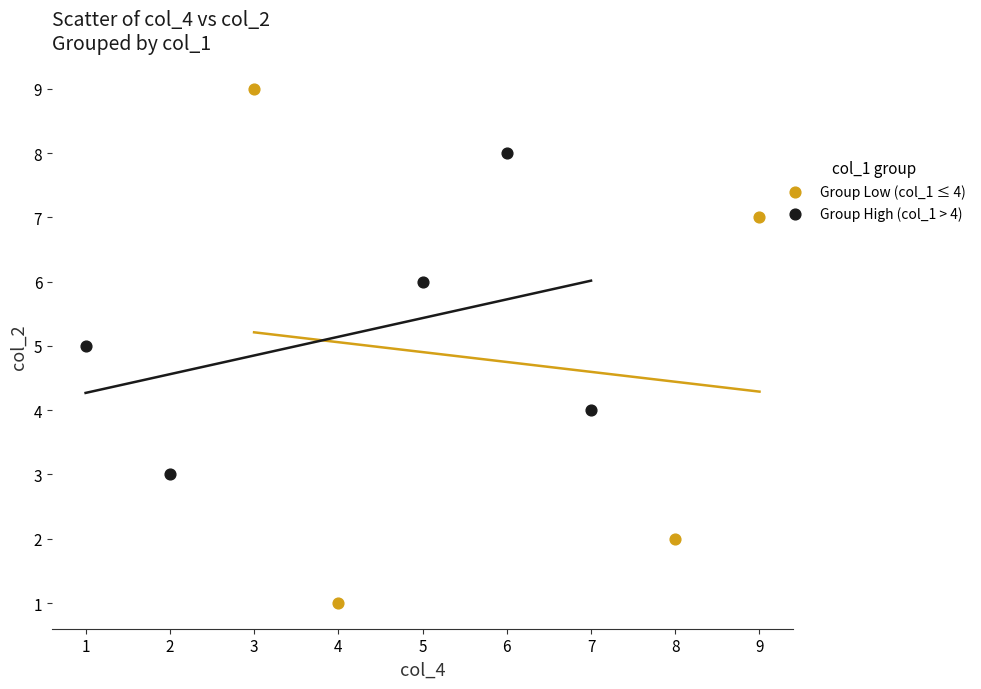

Which series contains the highest Y value?

Group Low (col_1 ≤ 4)